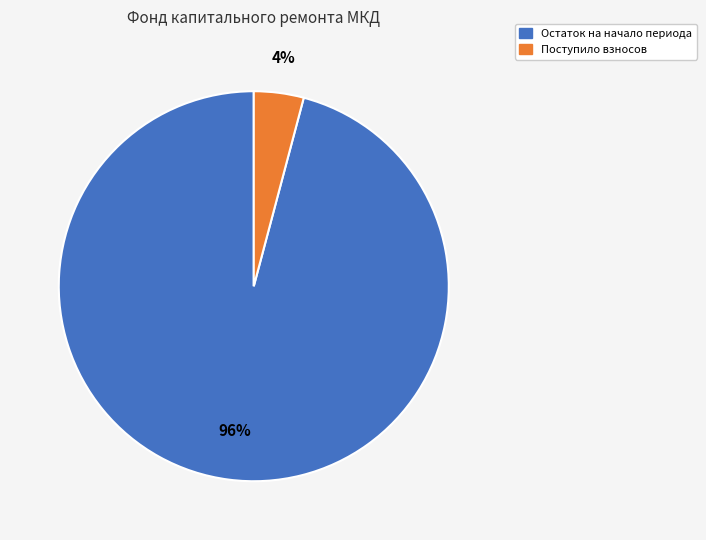

To the nearest percent, what is the difference between the largest and smallest slice percentages?

92%